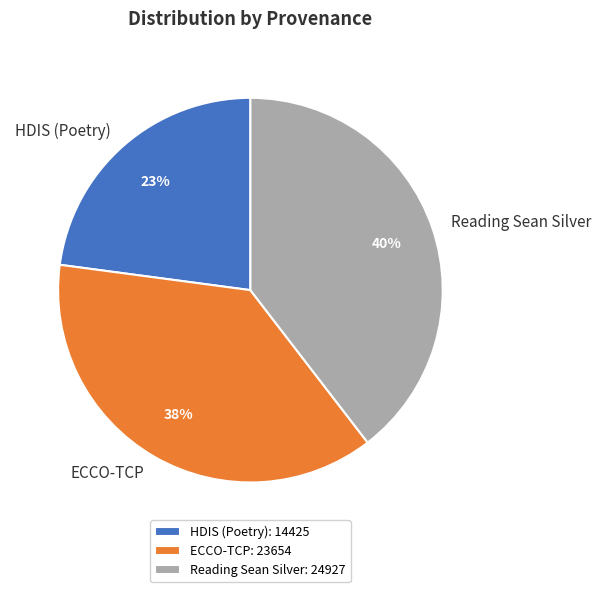

To the nearest percent, what portion does Reading Sean Silver represent?

40%